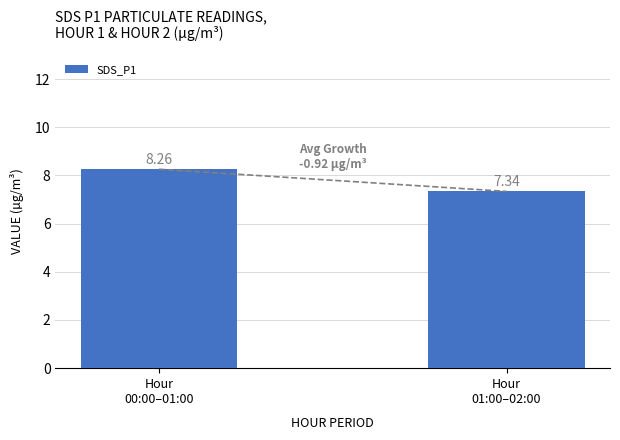

What is the label of the 1st bar from the left?

Hour
00:00–01:00